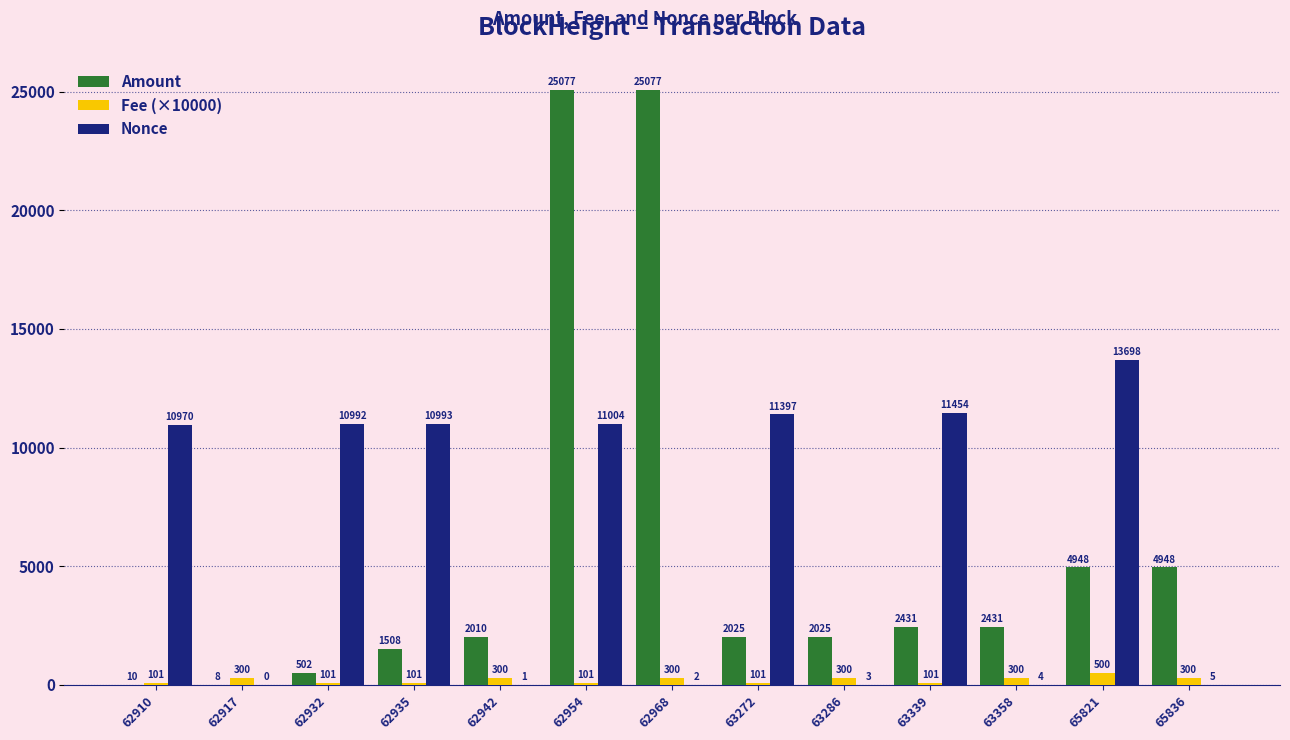

How many groups of bars are there?

13